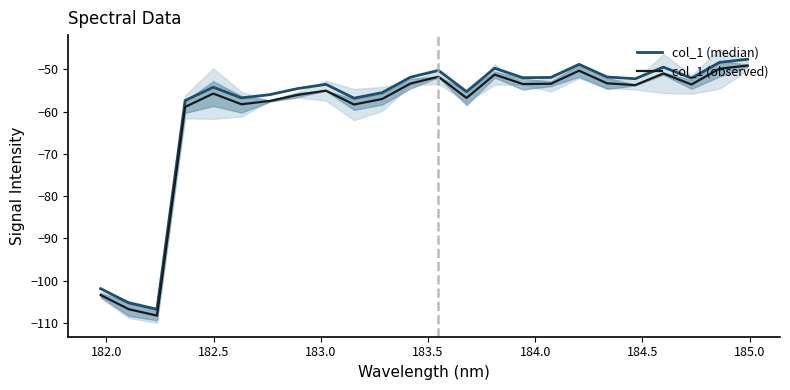

Which series has the widest spread of values?

col_1 (median)